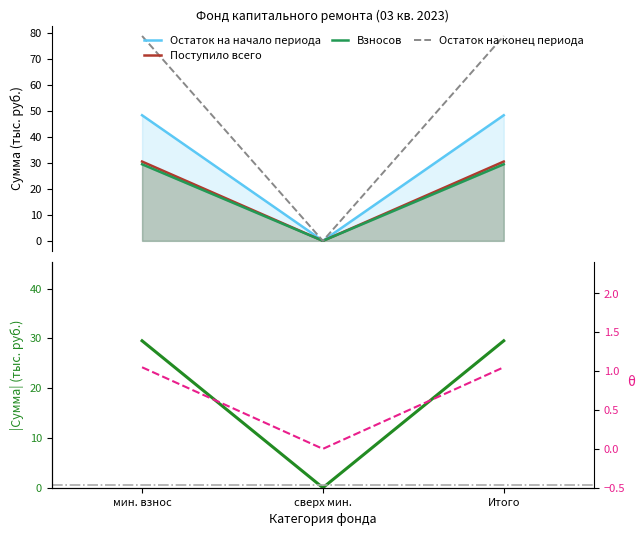

Which label corresponds to the smallest value in the chart?

сверх мин.